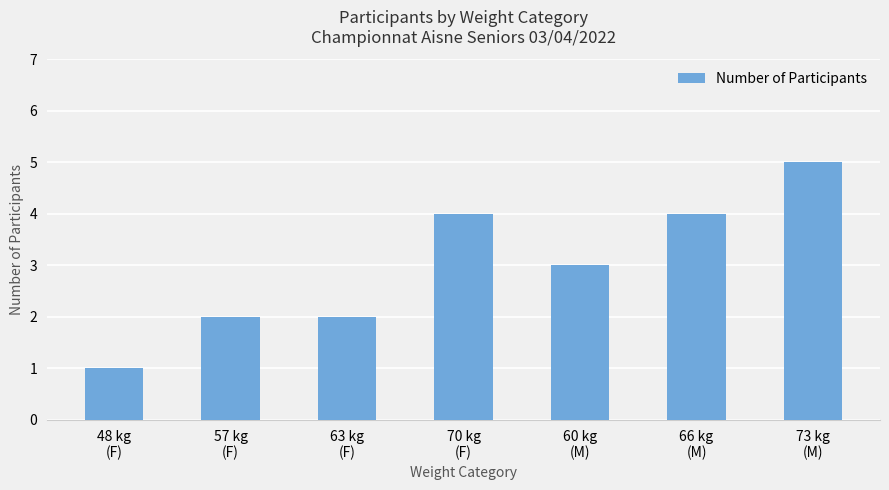

Reading left to right, transcribe all the data shown in this chart.

48 kg
(F)=1	57 kg
(F)=2	63 kg
(F)=2	70 kg
(F)=4	60 kg
(M)=3	66 kg
(M)=4	73 kg
(M)=5